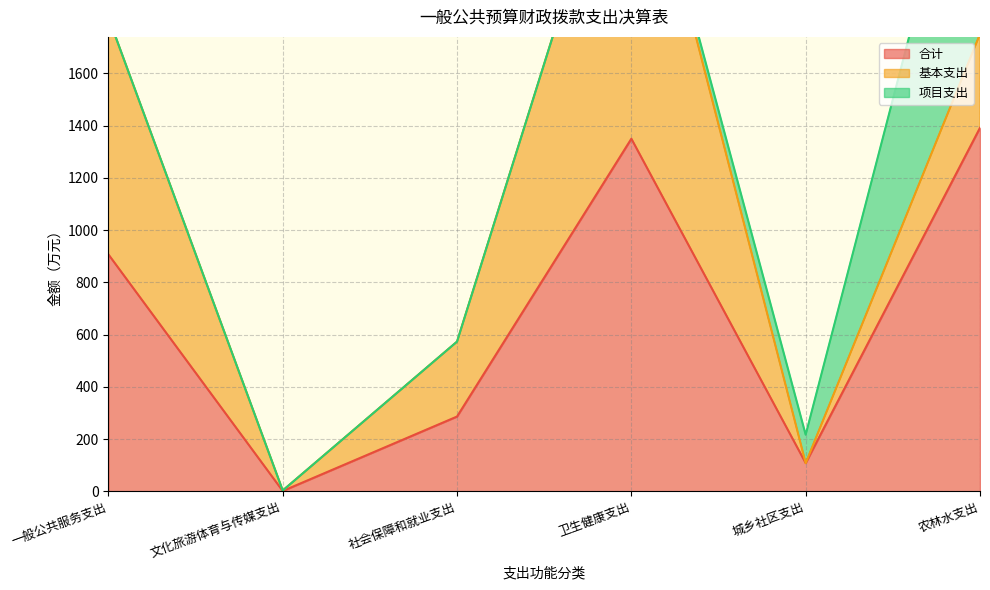

Is it true that 合计 equals 0.5 at 文化旅游体育与传媒支出?

False